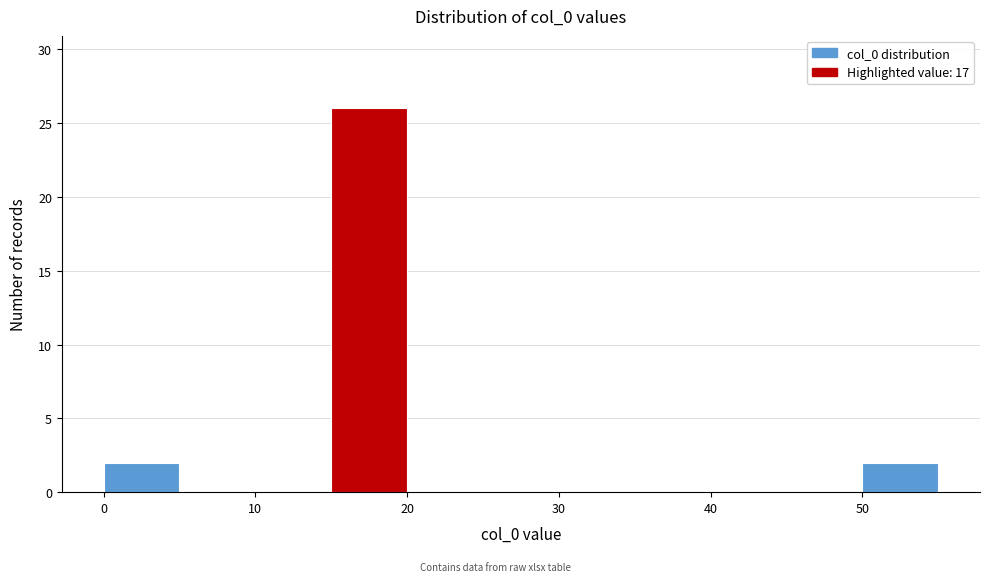

Reading left to right, list every bar in this chart as the range it spans on the x-axis followed by its height. The values are not printed on the chart, so give them approximately, as read against the axis.

0 to 5: 2
5 to 10: 0
10 to 15: 0
15 to 20: 26
20 to 25: 0
25 to 30: 0
30 to 35: 0
35 to 40: 0
40 to 45: 0
45 to 50: 0
50 to 55: 2